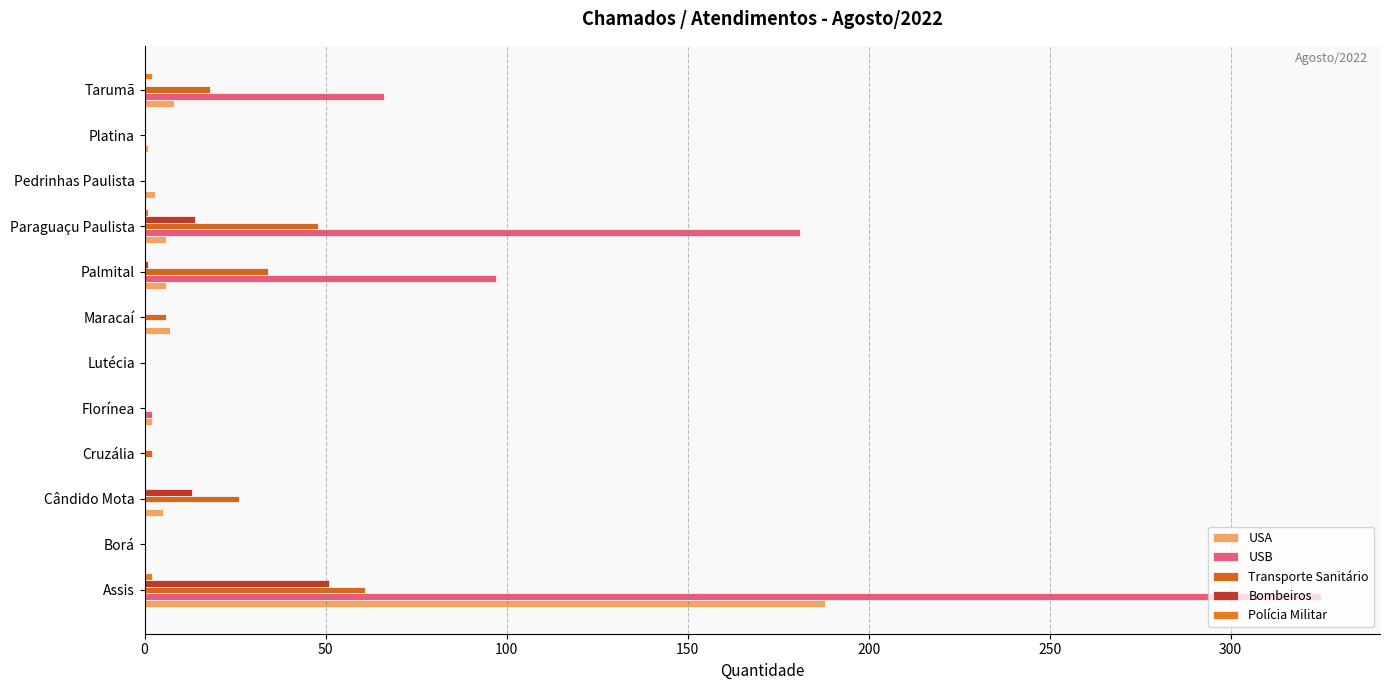

What is the maximum value shown in the chart?

325